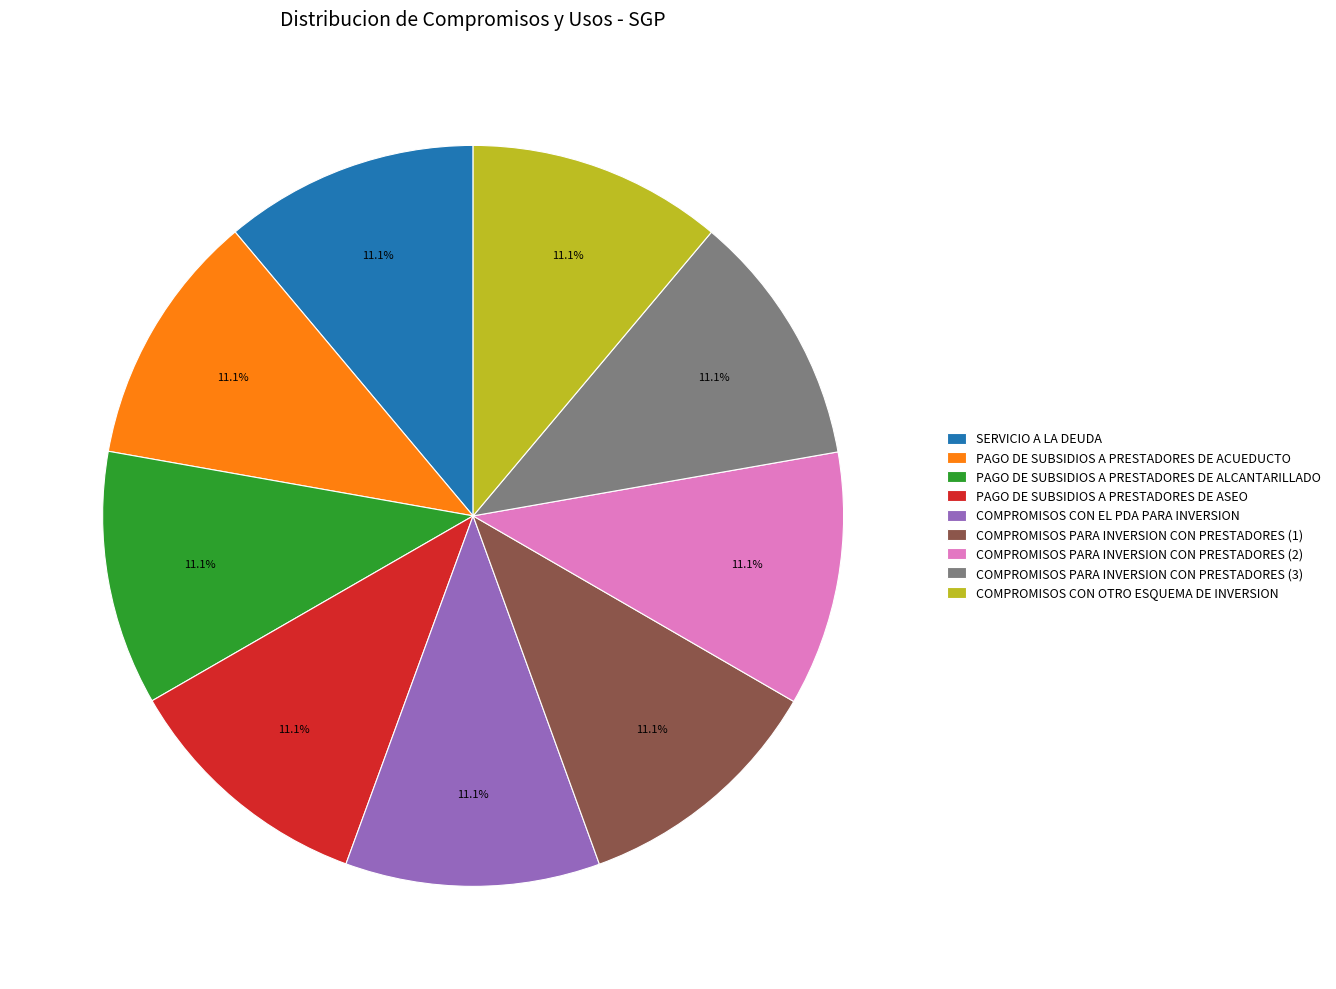

Is there a majority slice in this chart?

No